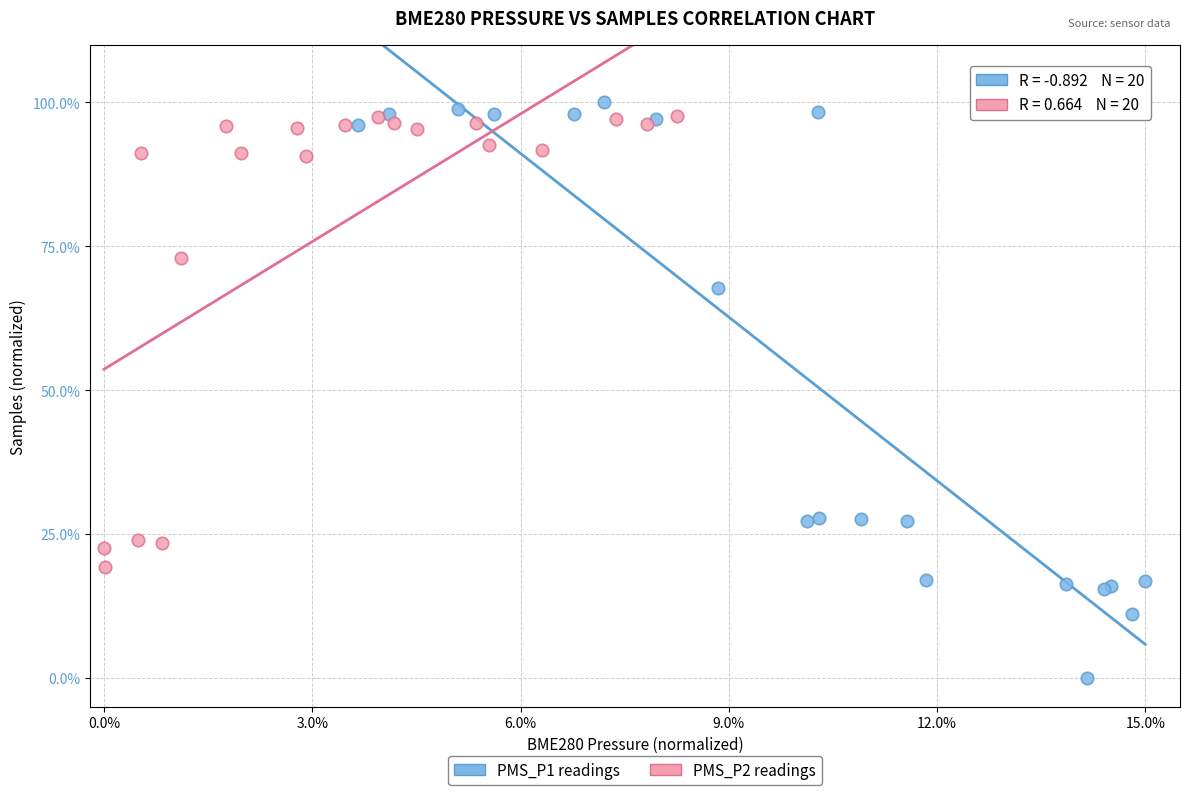

What are all the series names shown in the legend?

PMS_P1 readings, PMS_P2 readings